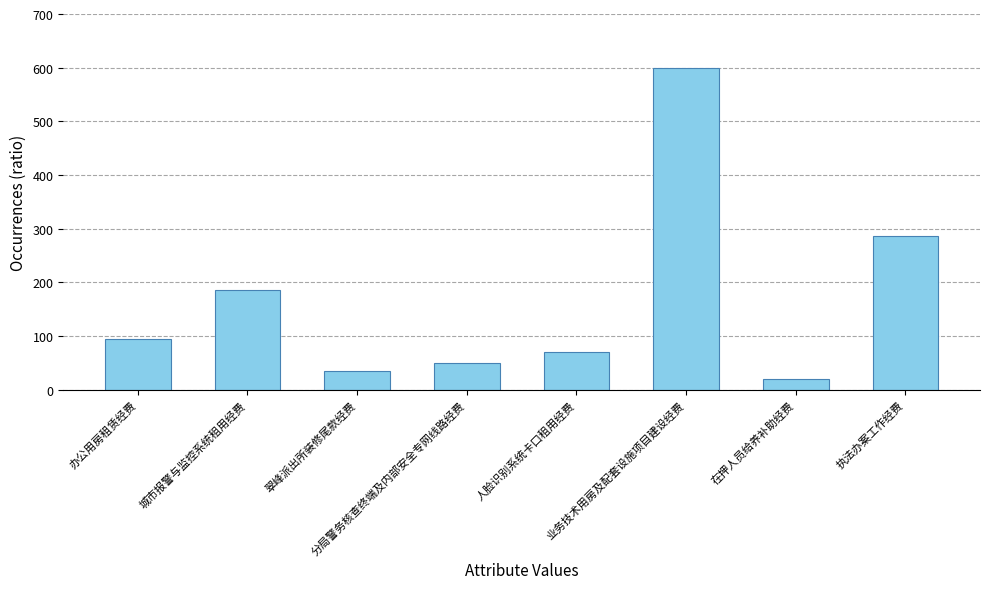

Reading left to right, what are all the values shown in this chart?

94.7	185.5	35.5	50.0	70.0	600.0	20.0	287.0